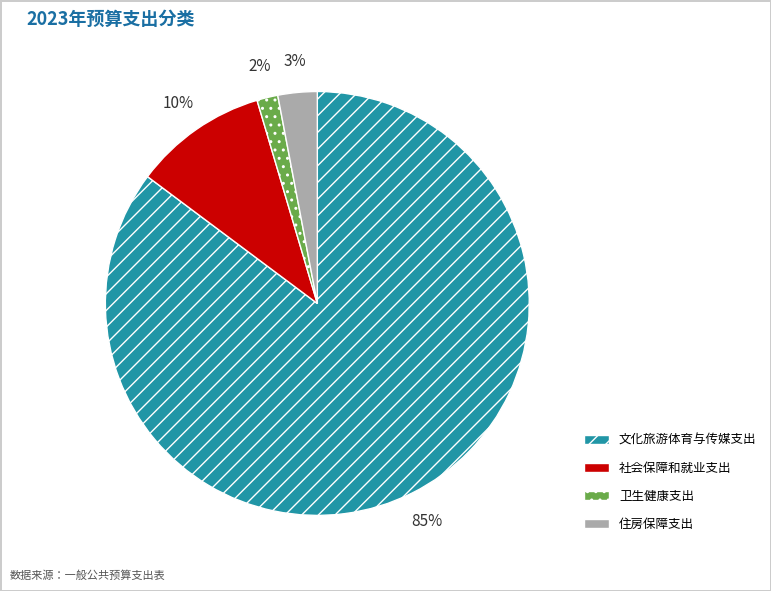

Between 社会保障和就业支出 and 卫生健康支出, which is larger?

社会保障和就业支出